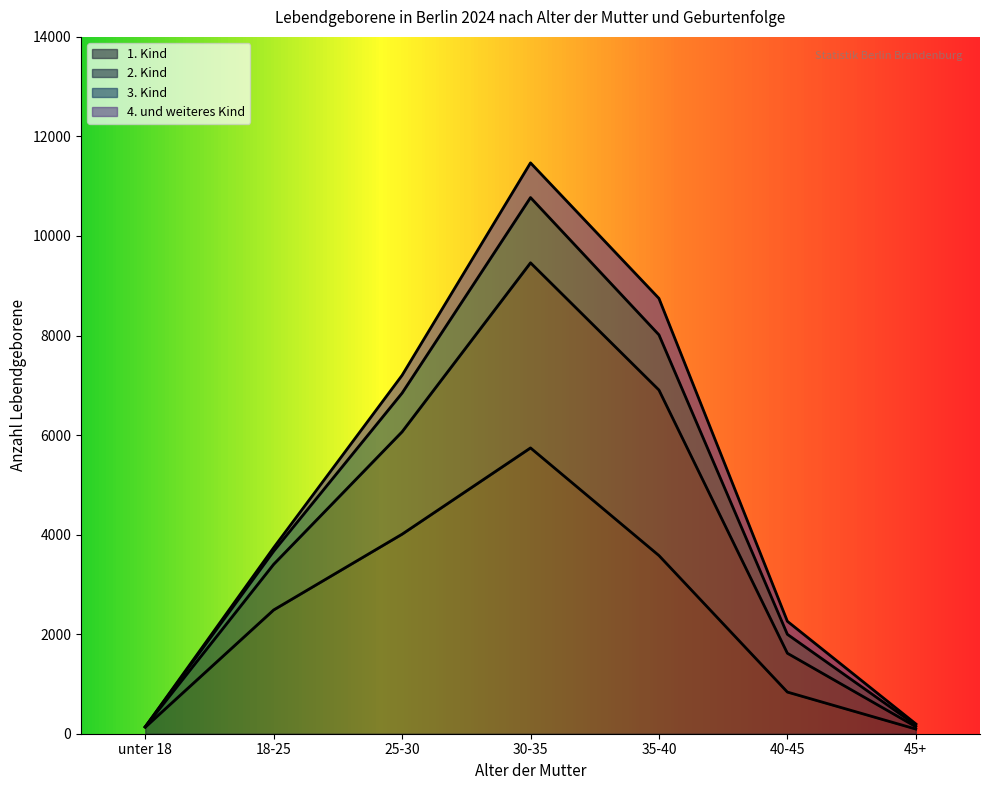

At which category is the sum across all series the highest?

30-35